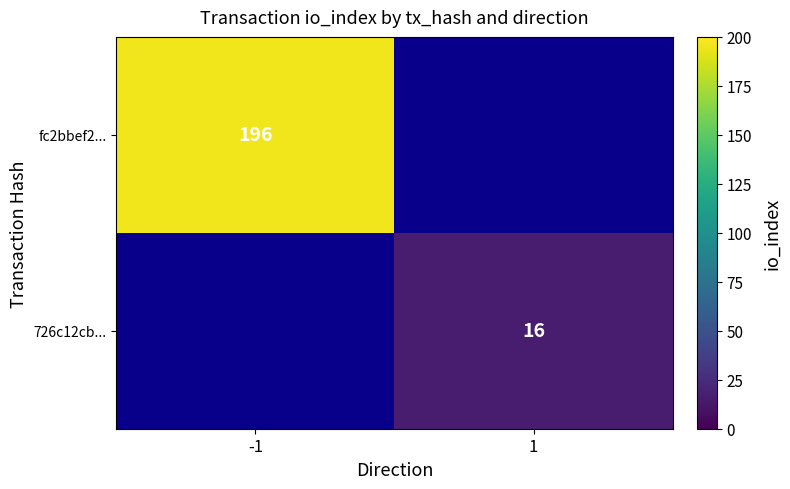

Which label corresponds to the largest value in the chart?

-1